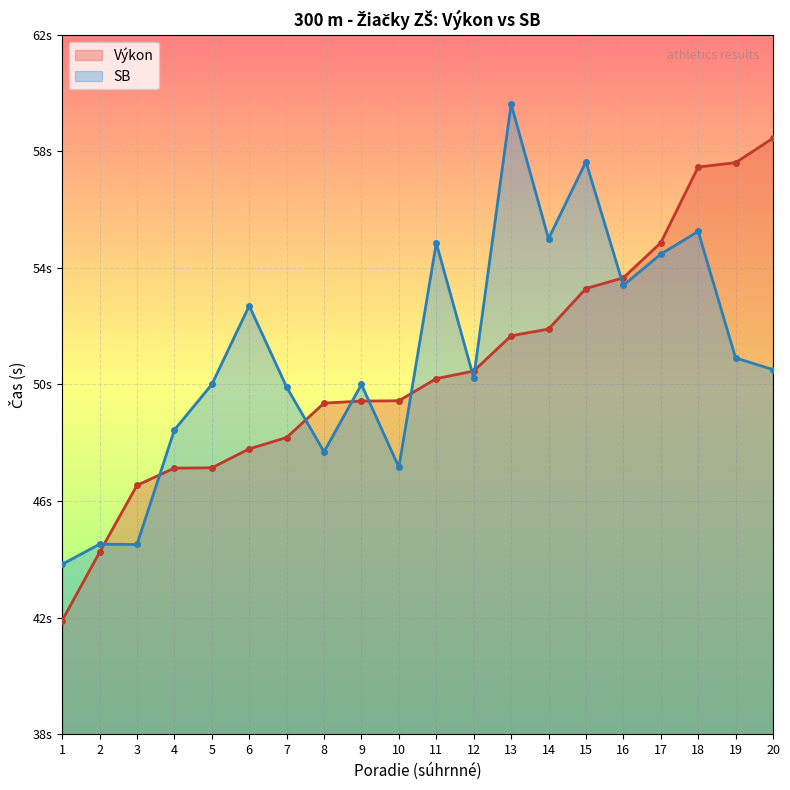

In SB, how many points are higher than both neighbors (excluding endpoints)?

7